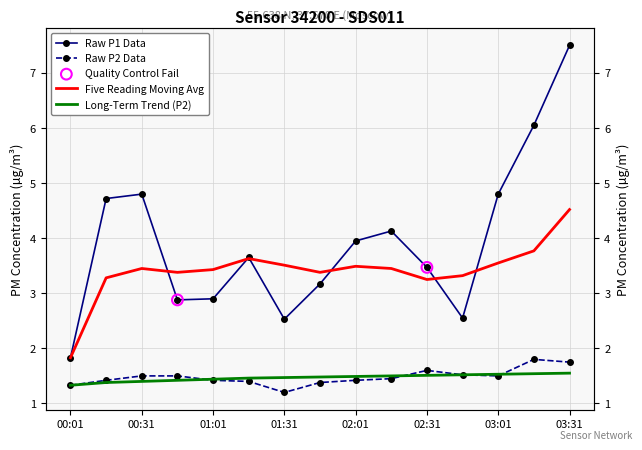

Which series has the largest total across all categories?

P1